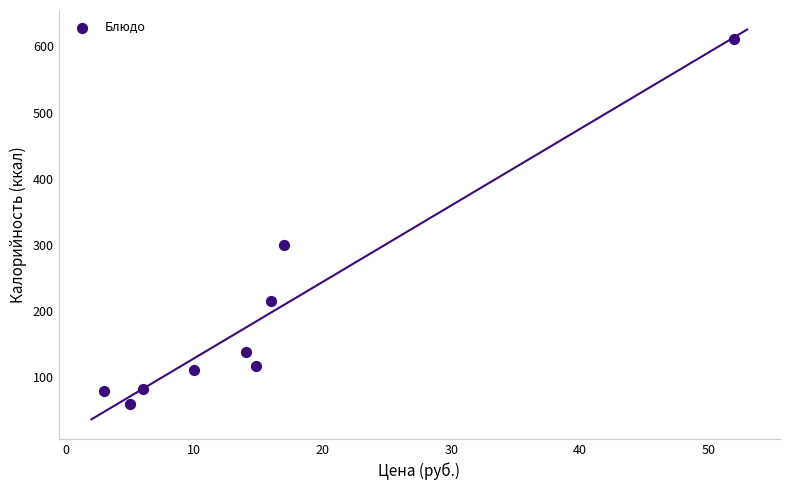

What Y value in the scatter plot is closest to 335?

299.4